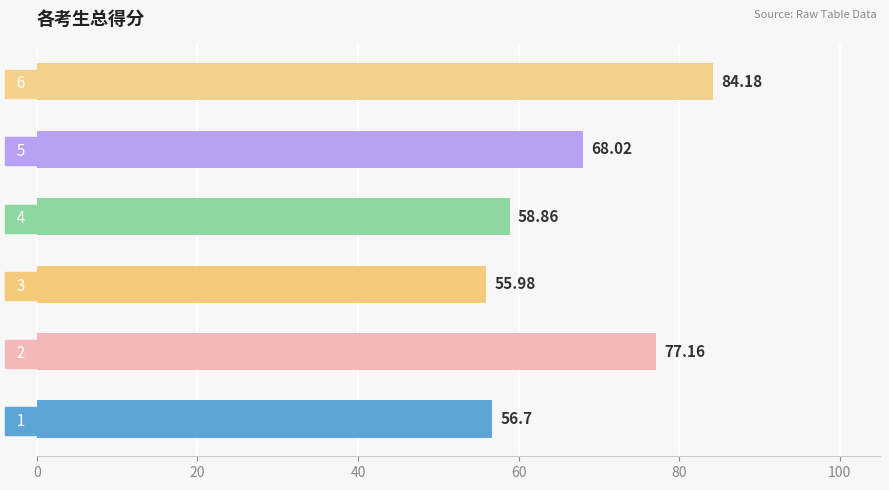

How many series are shown in this chart?

1